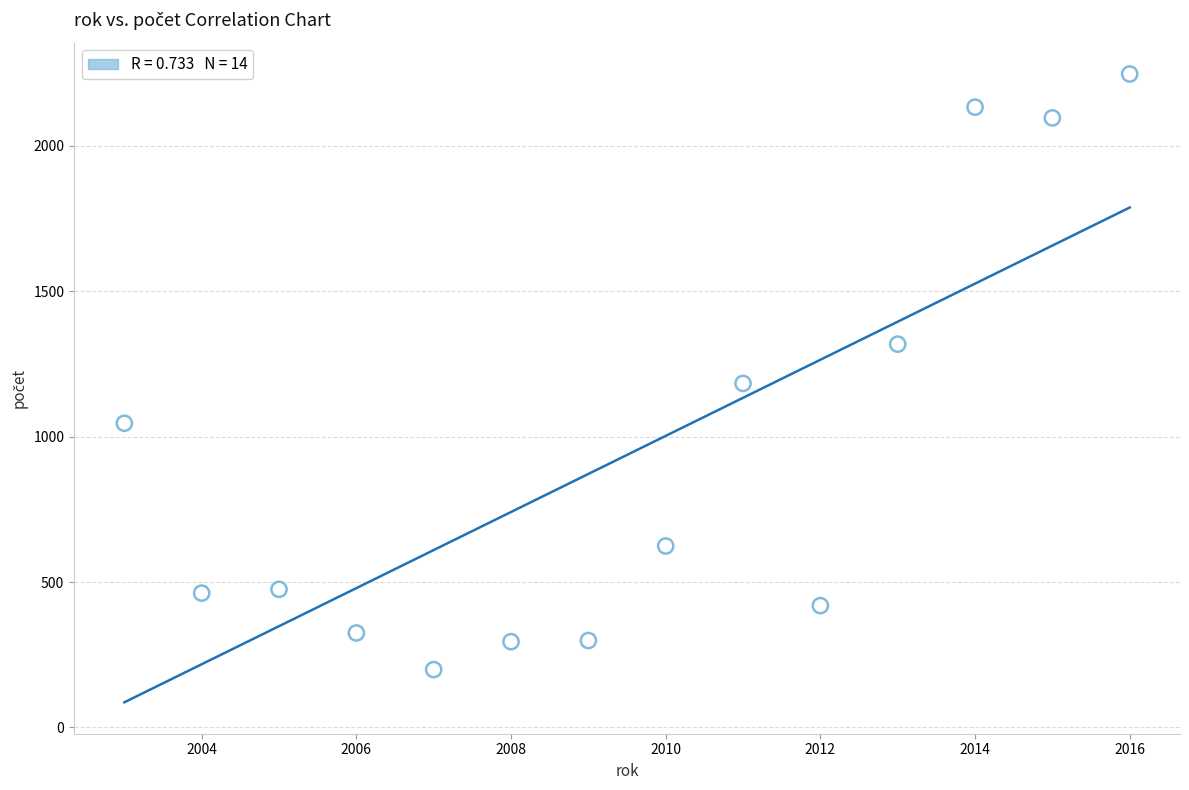

What is the range of Y values (max minus min)?

2048